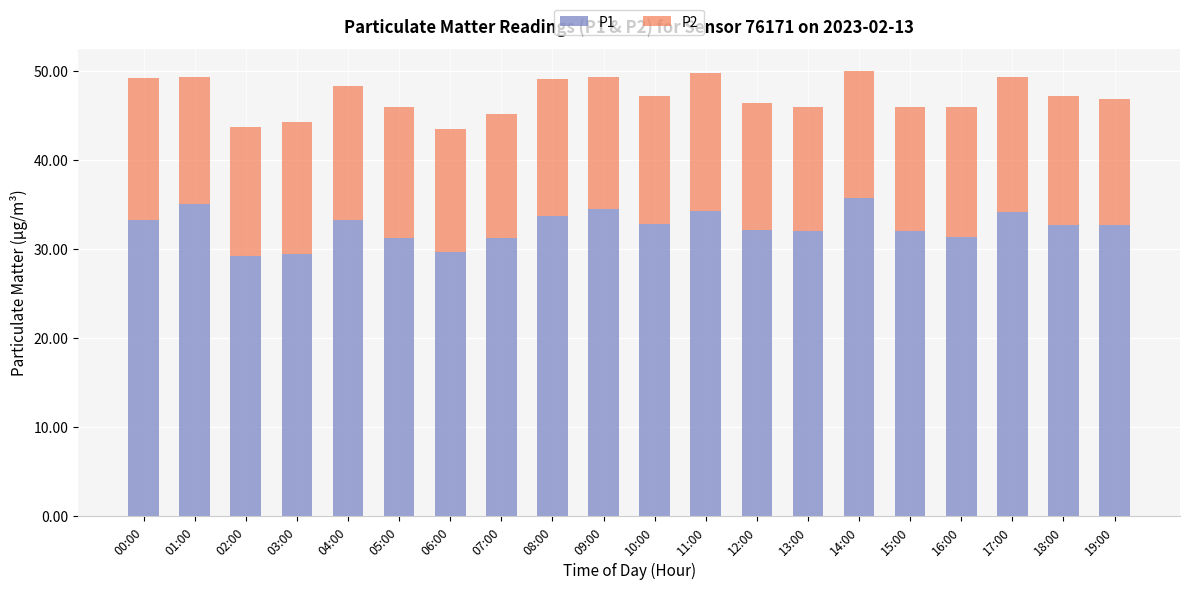

The value of P1 at 19:00 is 53.3. True or false?

False